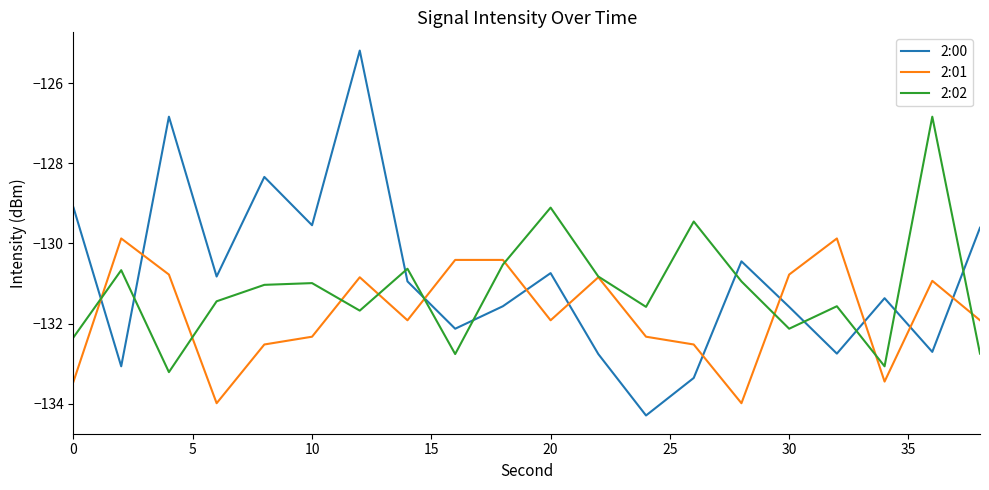

What are all the series names shown in the legend?

2:00, 2:01, 2:02